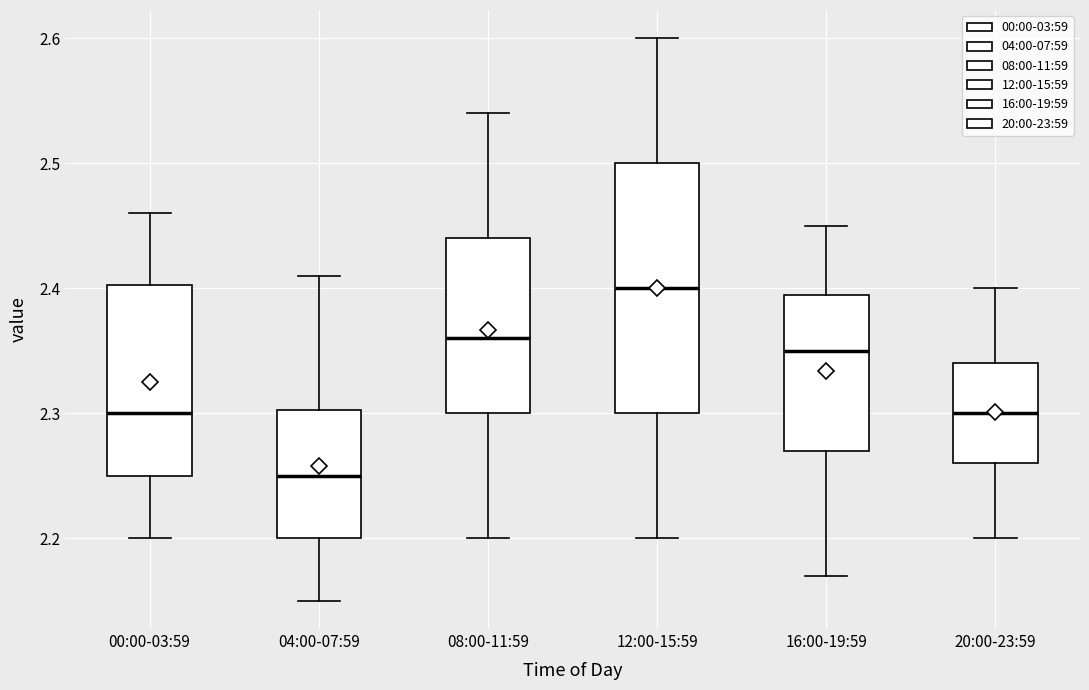

Which box's median line is the lowest?

04:00-07:59